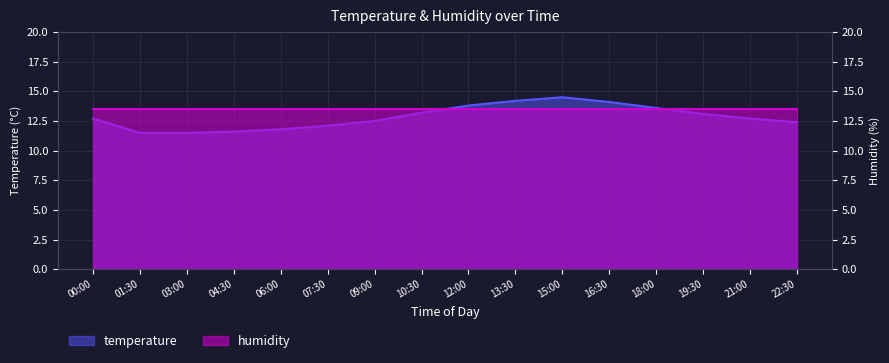

How many data points are above 12?

12